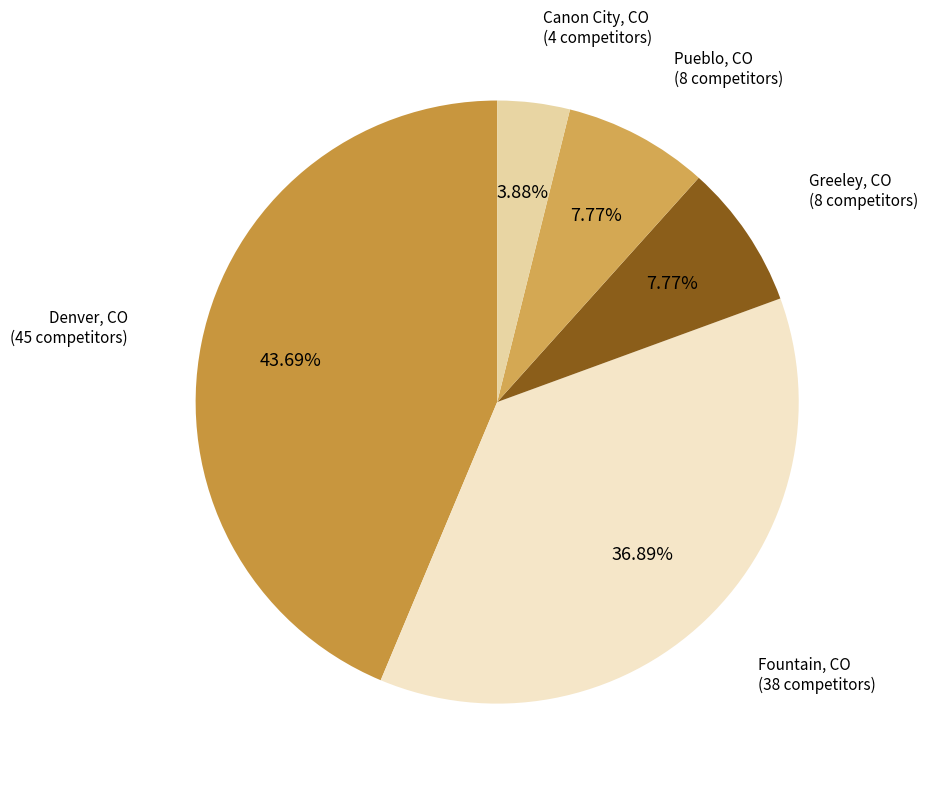

How many segments does this pie chart have?

5